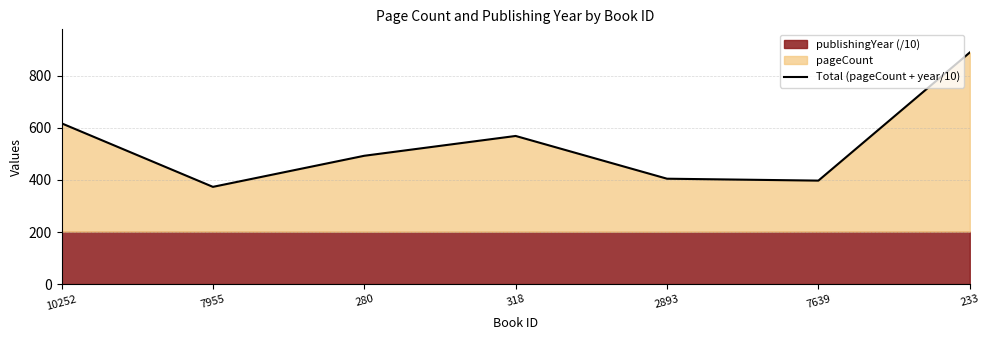

Where does the data first go above 492?

10252